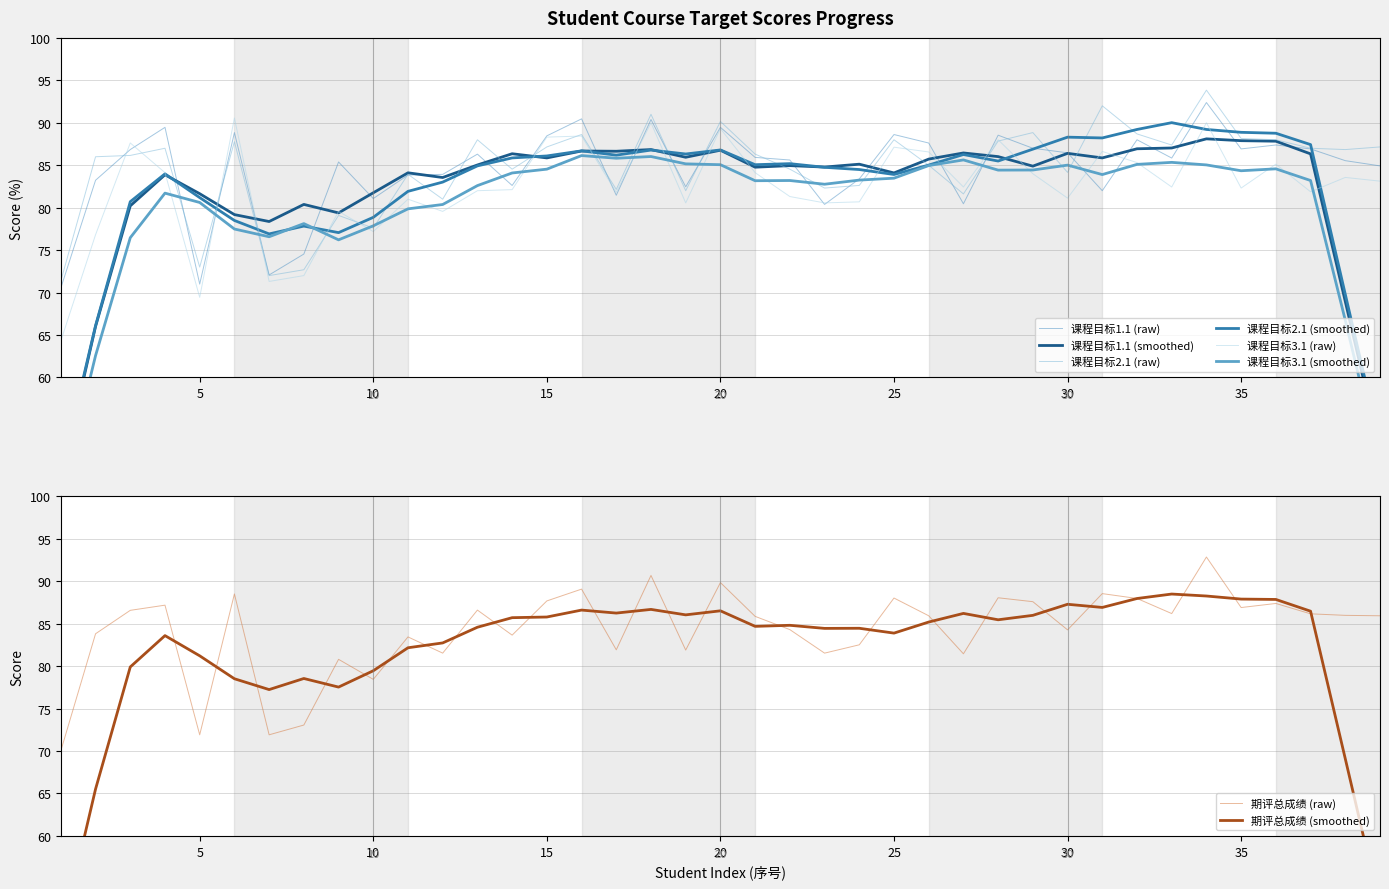

What is the maximum value for 课程目标3.1?

90.6